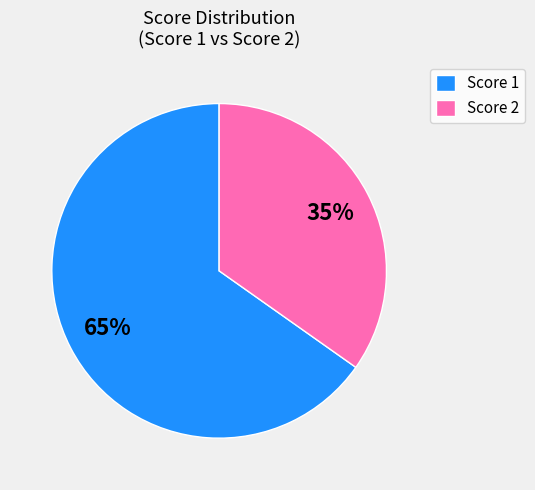

How many segments does this pie chart have?

2